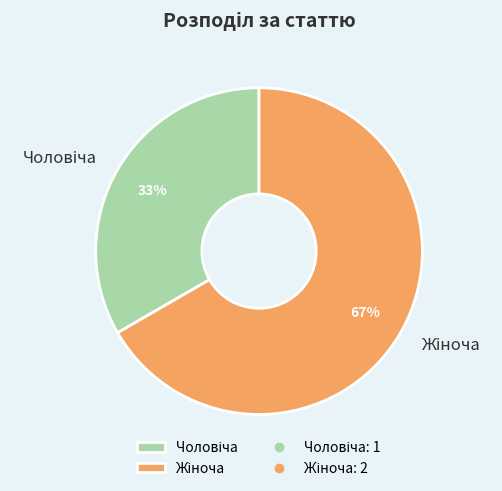

To the nearest percent, what is the average slice percentage?

50%